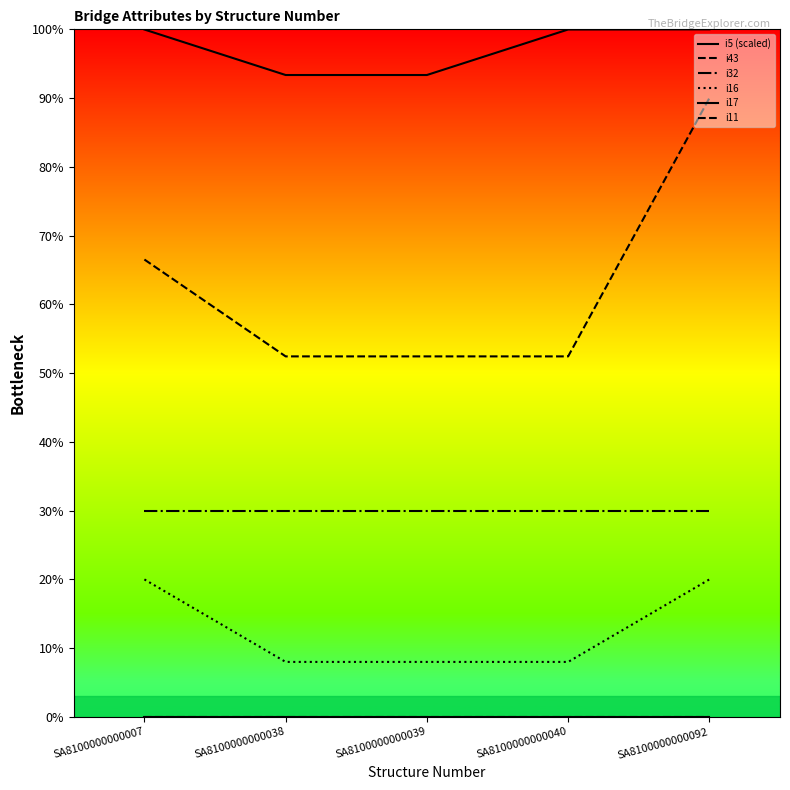

True or false: i11 has more than 0 points higher than both neighbors.

False